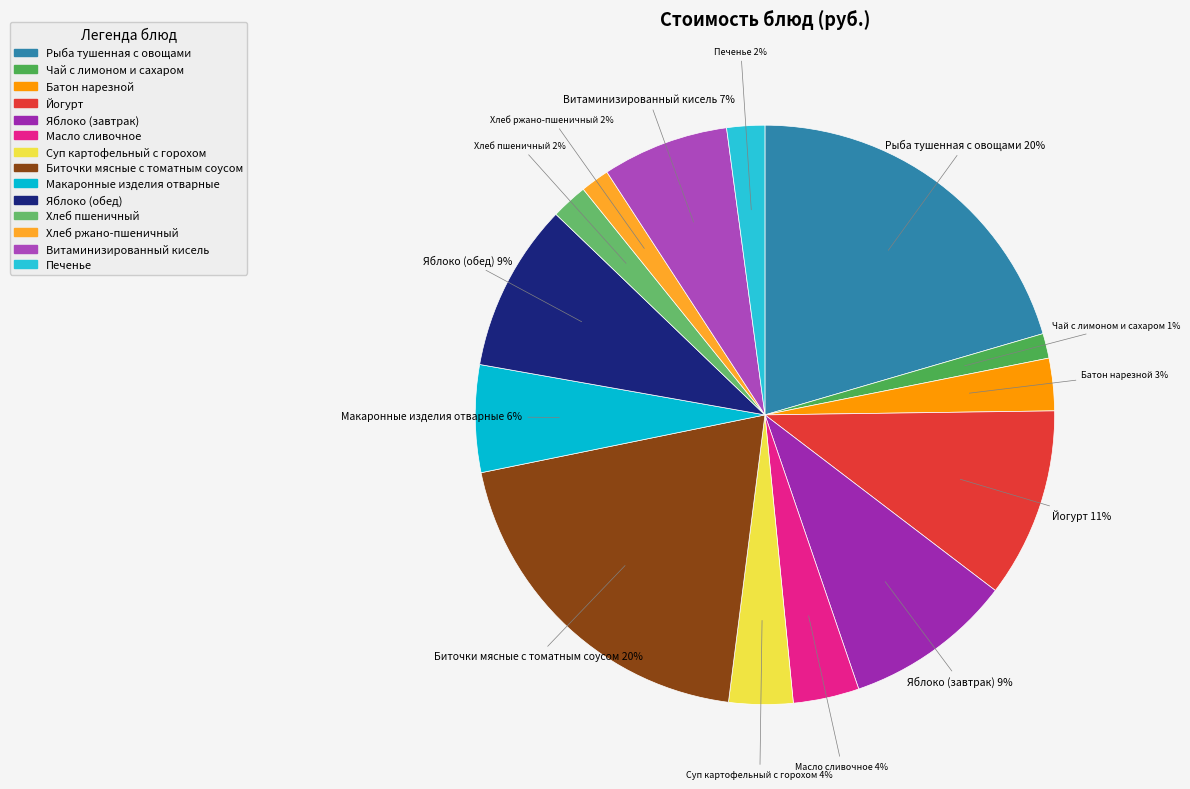

To the nearest percent, what portion does Батон нарезной represent?

3%